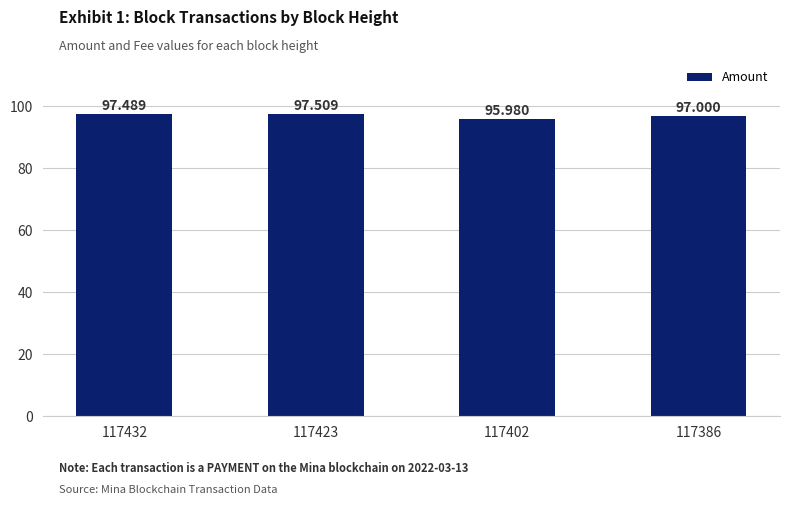

Which label corresponds to the largest value in the chart?

117423